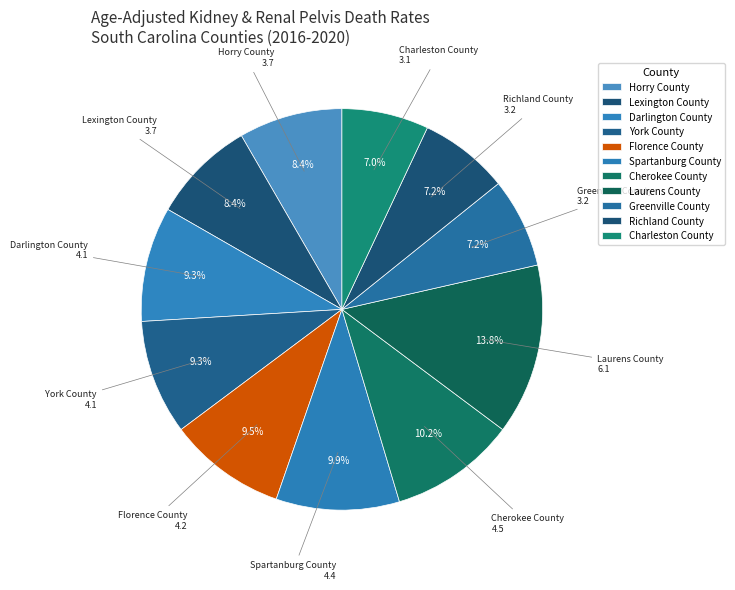

Count the number of slices in the pie.

11